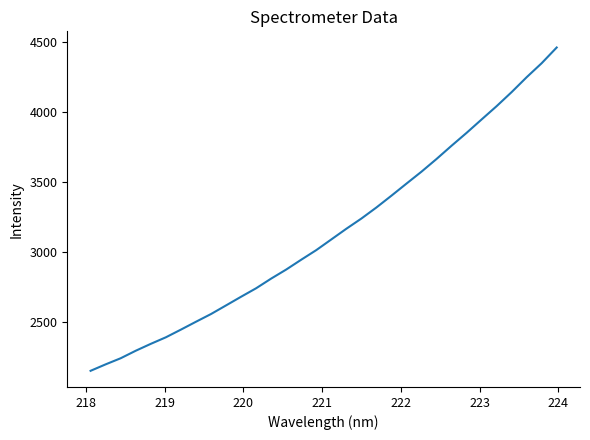

What is the sum of all values?

100567.8